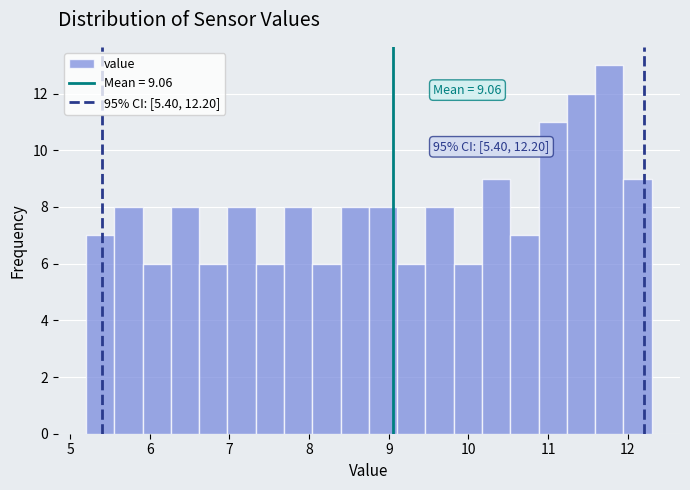

Read against the x-axis, roughly where is the centre of the tallest bar?

11.8